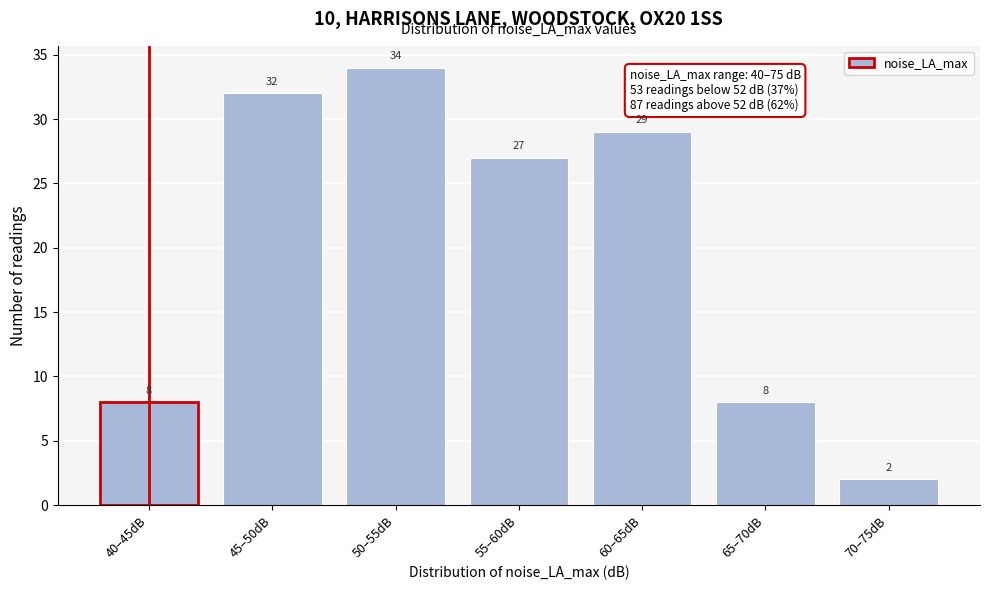

Reading left to right, what are all the values shown in this chart?

40–45dB=8	45–50dB=32	50–55dB=34	55–60dB=27	60–65dB=29	65–70dB=8	70–75dB=2